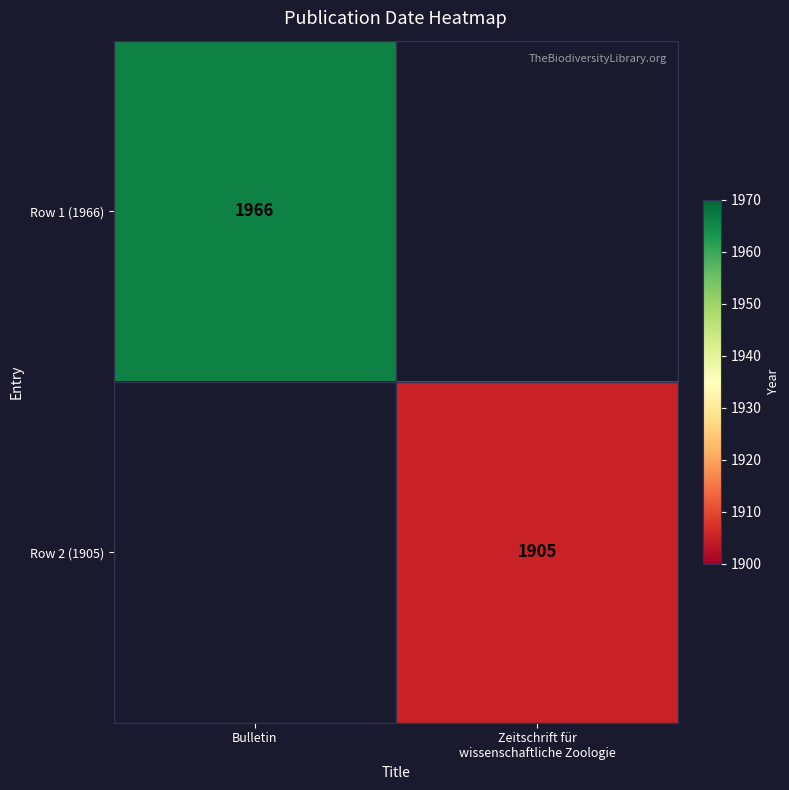

The Row 1 (1966) series shows 1966 at Bulletin. True or false?

True